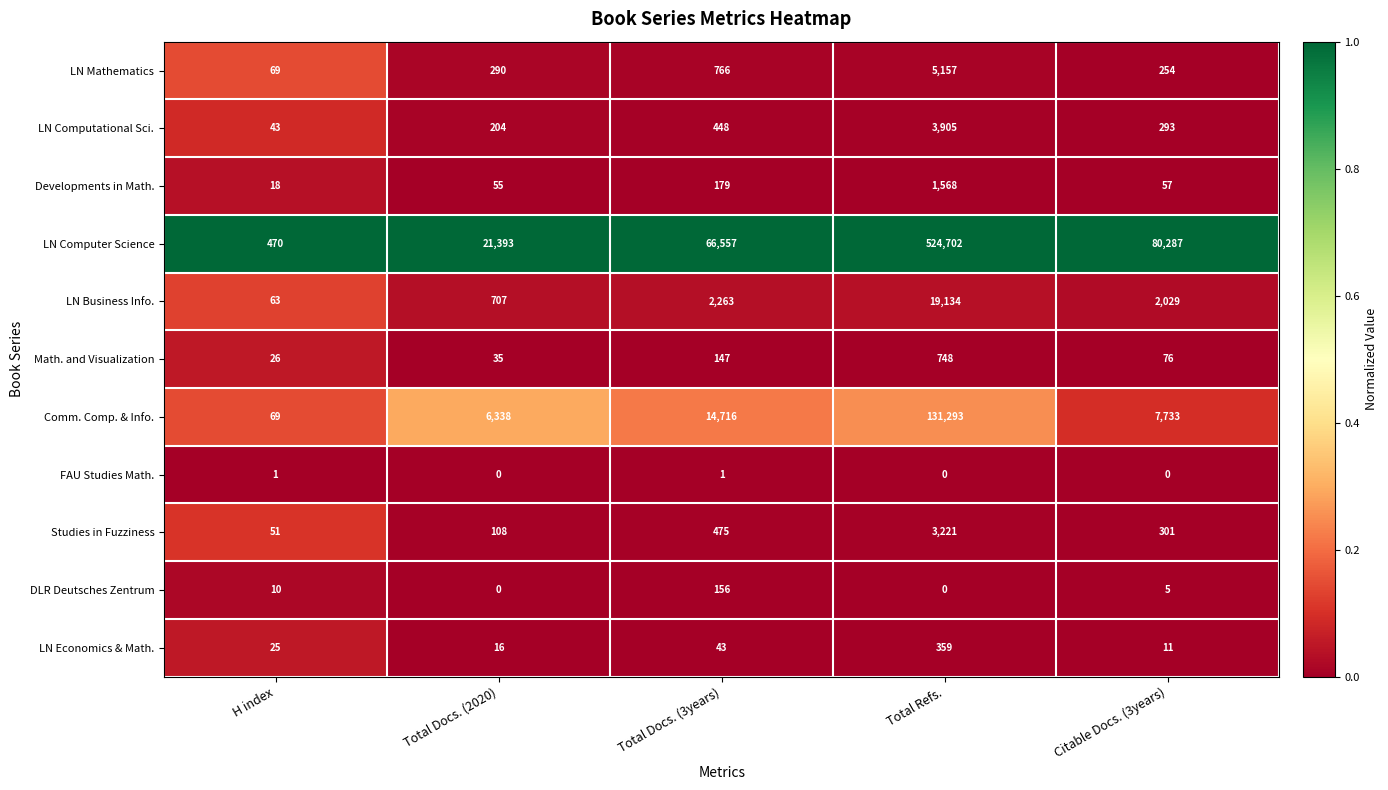

List the series in order of their peak value, lowest first.

FAU Studies Math., DLR Deutsches Zentrum, LN Economics & Math., Math. and Visualization, Developments in Math., Studies in Fuzziness, LN Computational Sci., LN Mathematics, LN Business Info., Comm. Comp. & Info., LN Computer Science